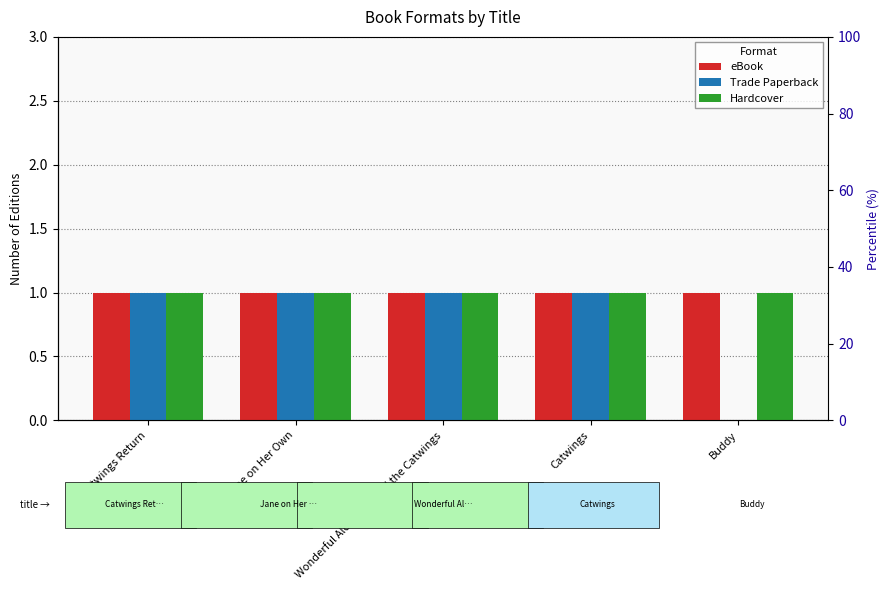

Which series changed the most between Wonderful Alexander and the Catwings and Catwings?

eBook